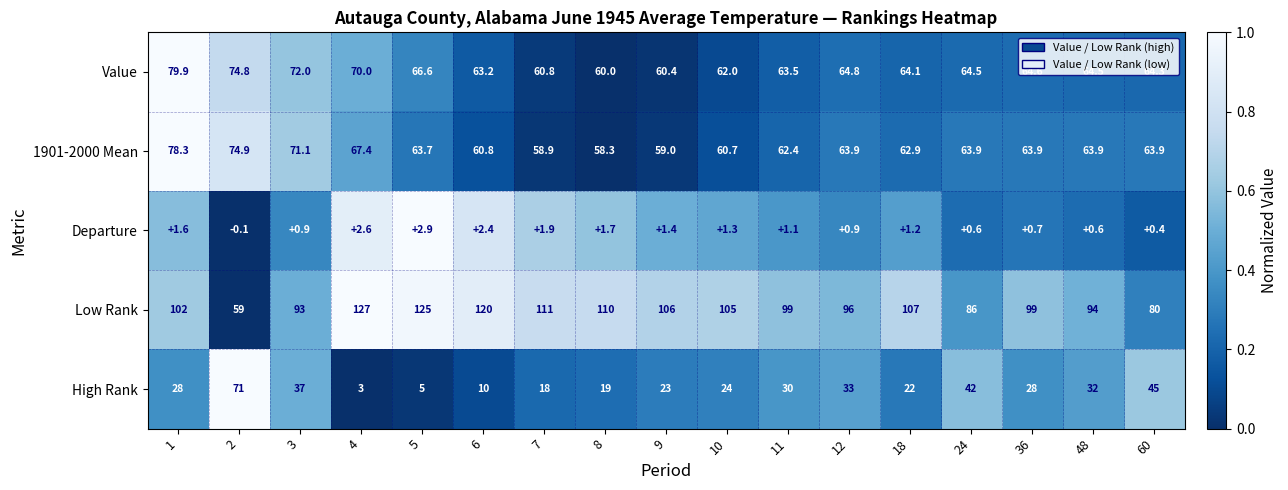

What is the difference between the maximum and minimum values in the 1901-2000 Mean series?

20.0